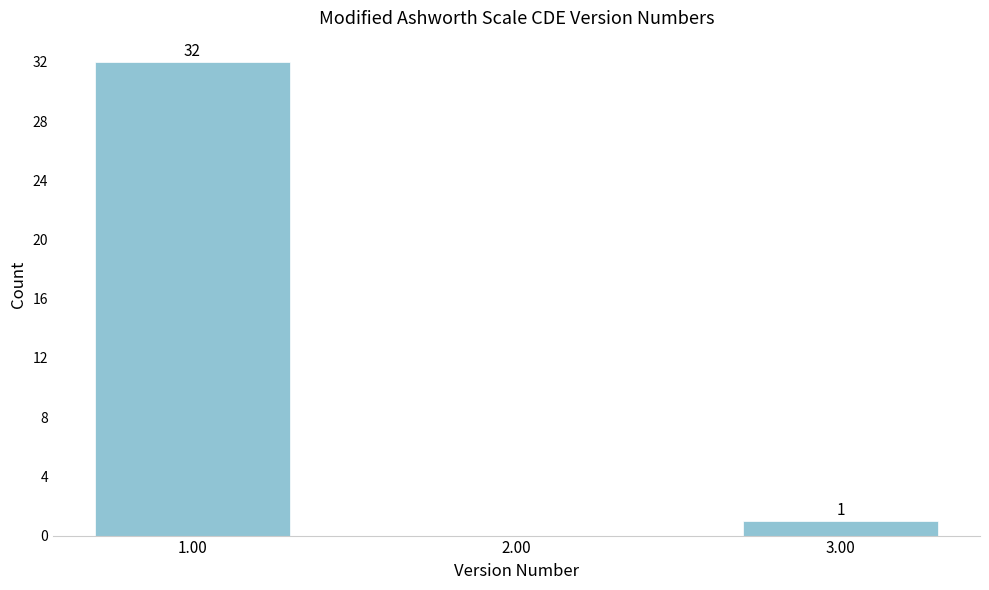

Reading right to left, extract all data points from this chart.

3.00=1	2.00=0	1.00=32